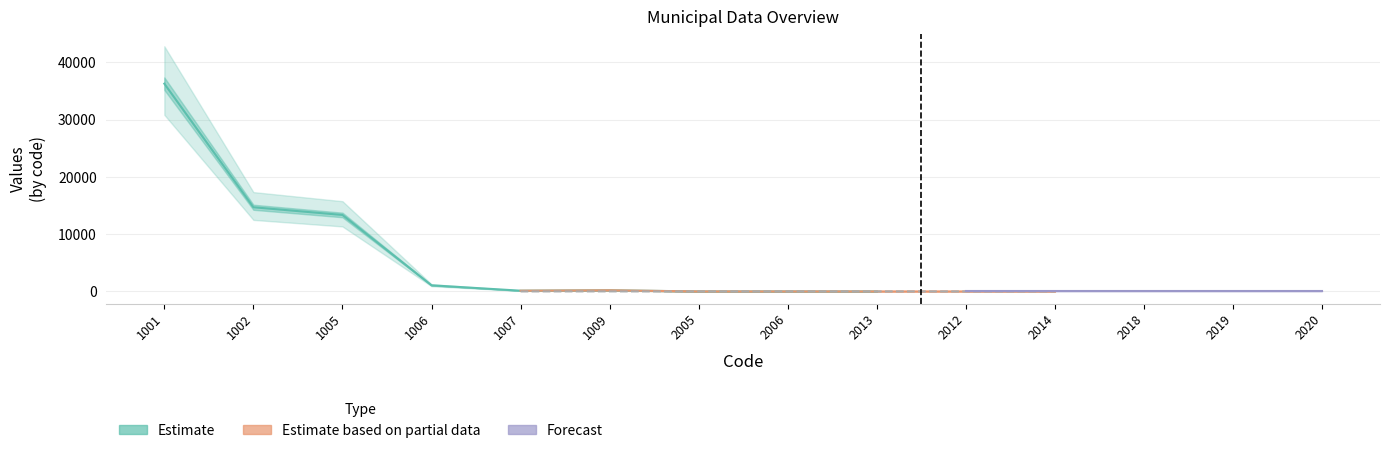

At 2014, list the series in order from smallest to largest.

Estimate, Estimate based on partial data, Forecast